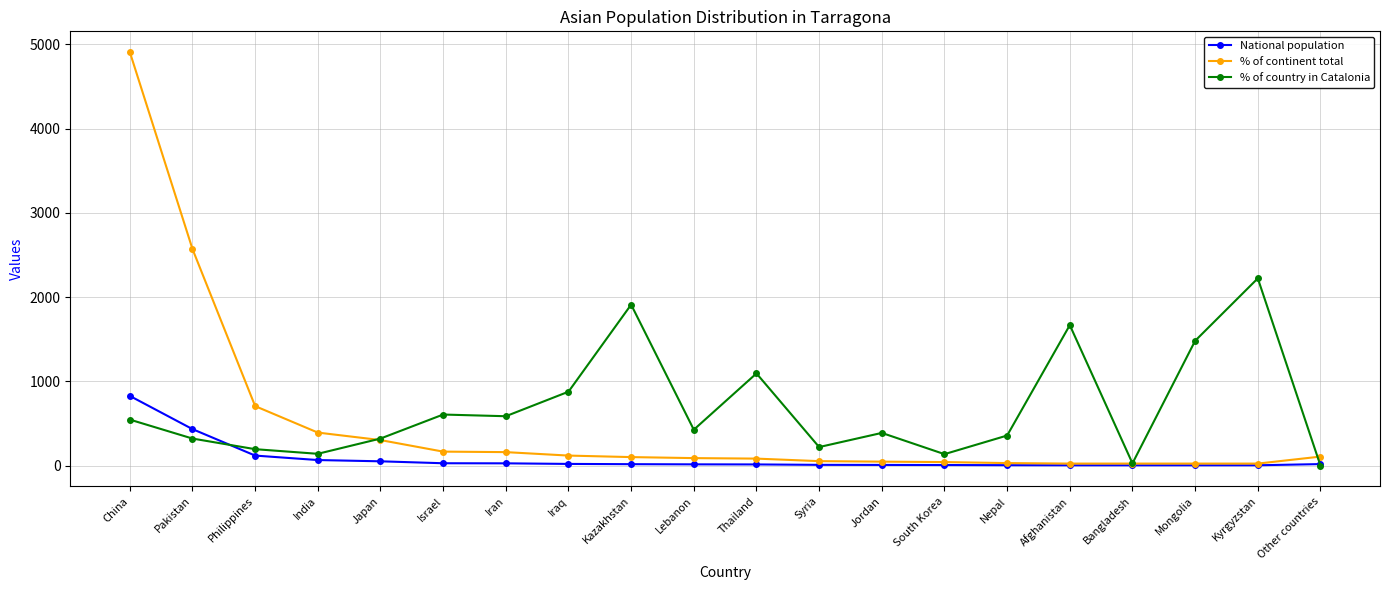

Which series changed the most between Jordan and South Korea?

% of country in Catalonia